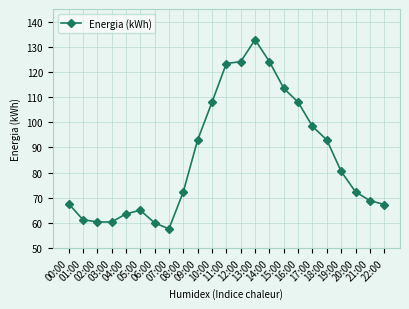

True or false: the data has more than 1 interior local peaks.

True